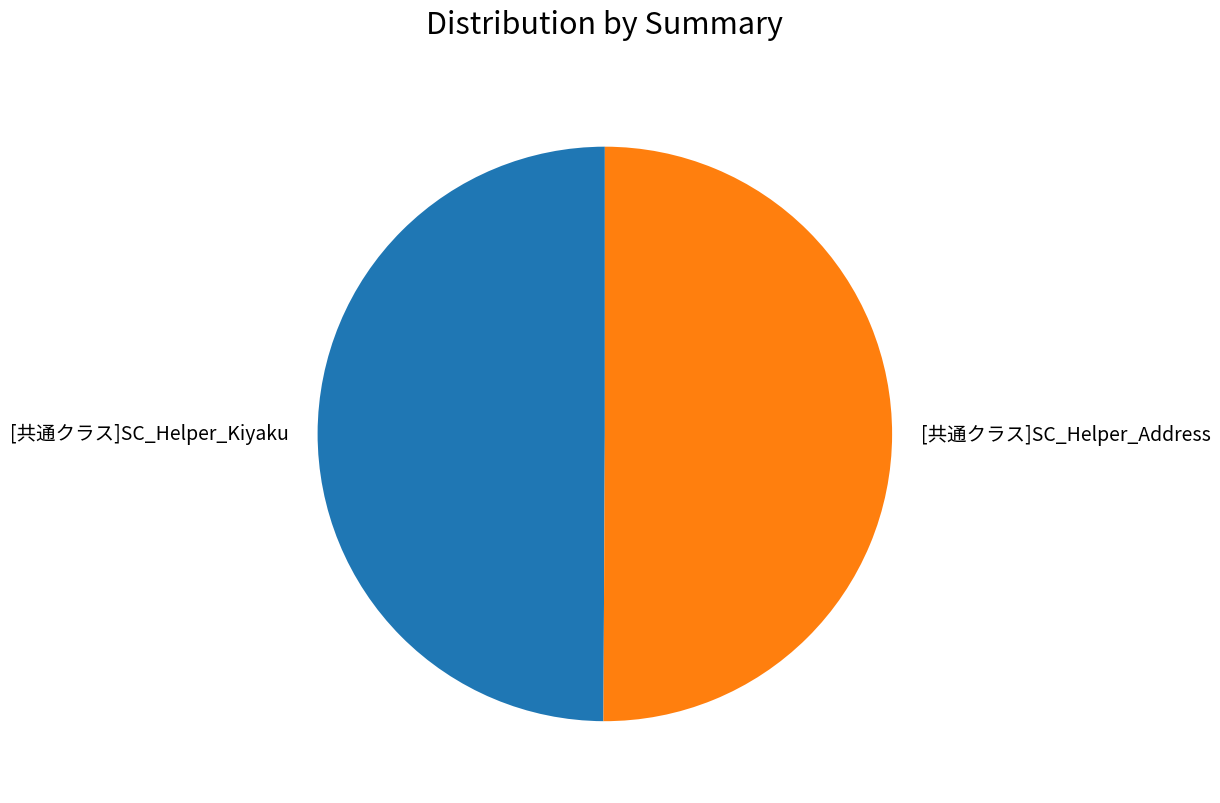

The [共通クラス]SC_Helper_Kiyaku slice represents 50% of the pie. True or false?

True